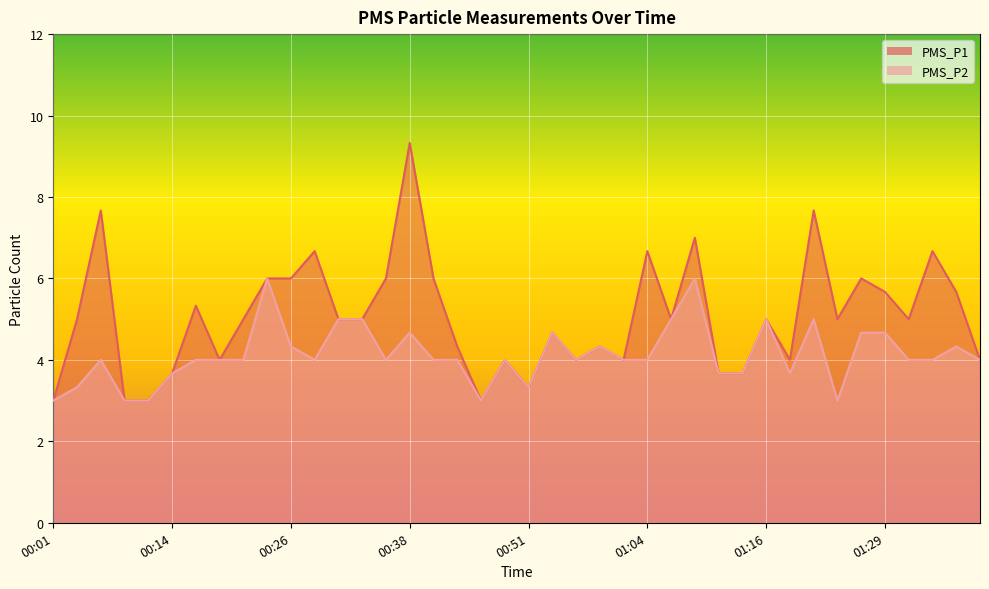

True or false: PMS_P1 has a value of 4.0 at 00:24.

False